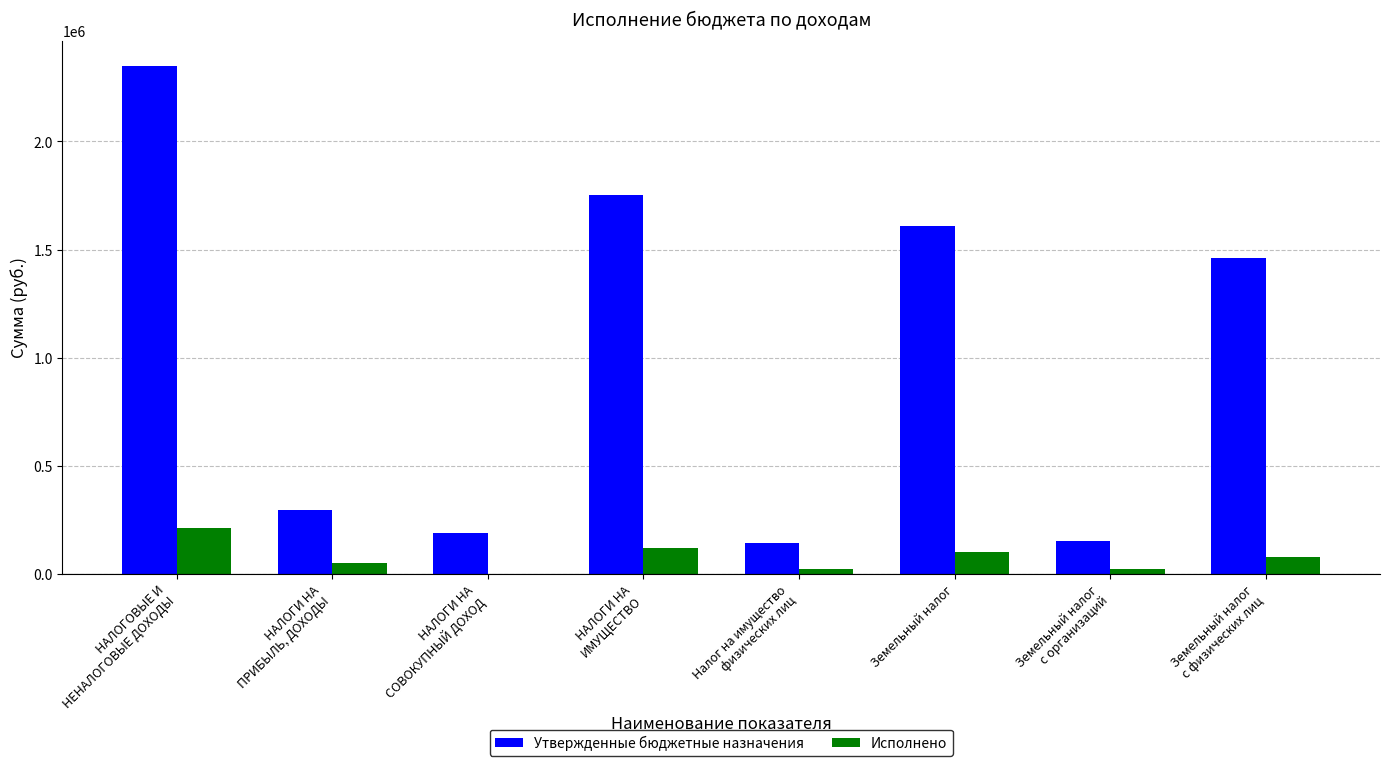

Which series has the largest total across all categories?

Утвержденные бюджетные назначения